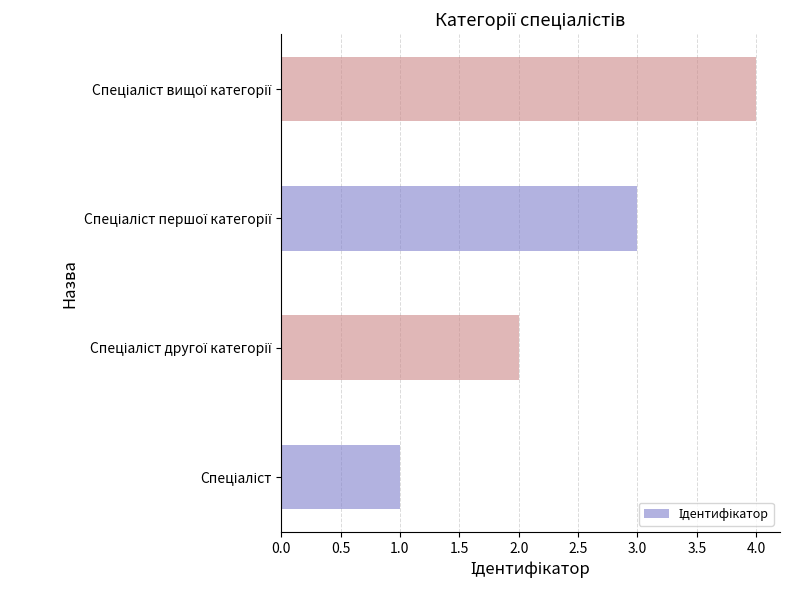

What is the greatest value displayed?

4